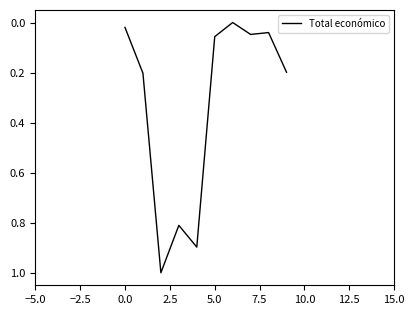

What is the greatest value displayed?

1.0